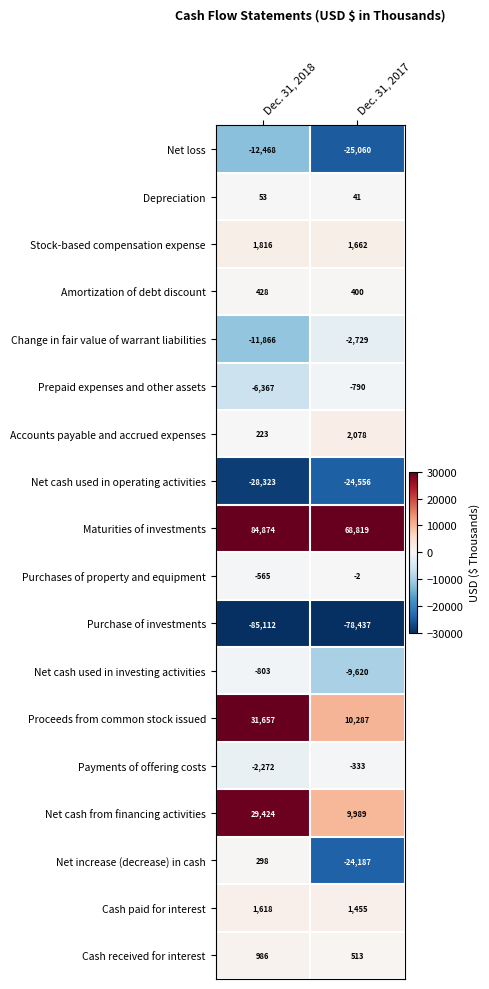

At which label is Net cash used in operating activities closest to -26439?

Dec. 31, 2017